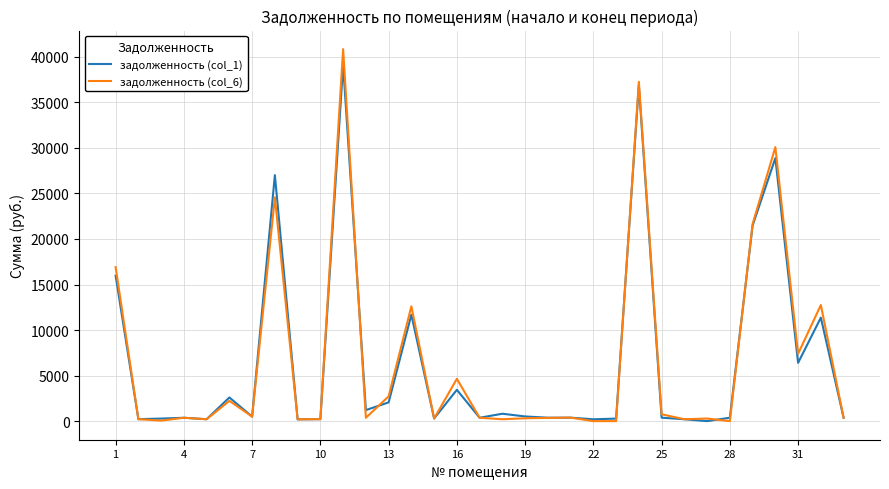

What is the maximum value shown in the chart?

40844.1